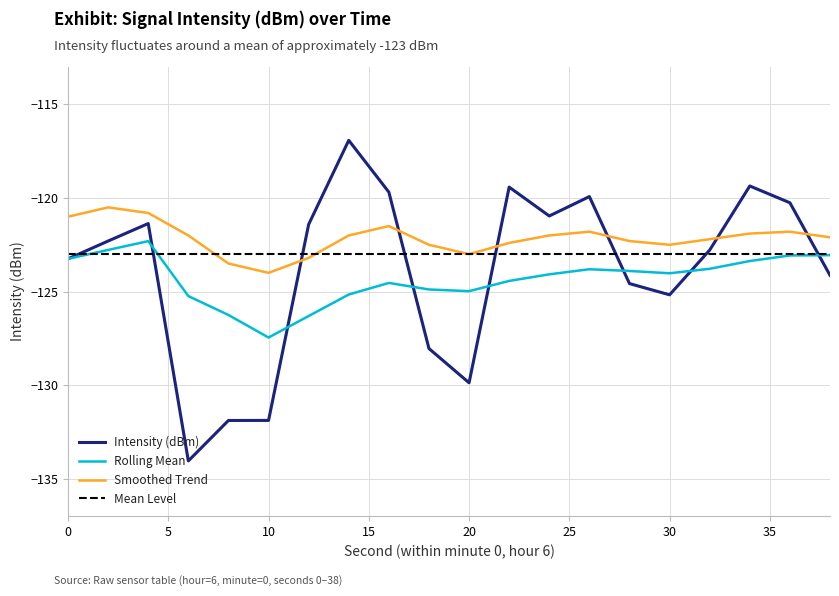

What is the sum of all Smoothed Trend values?

-2443.0